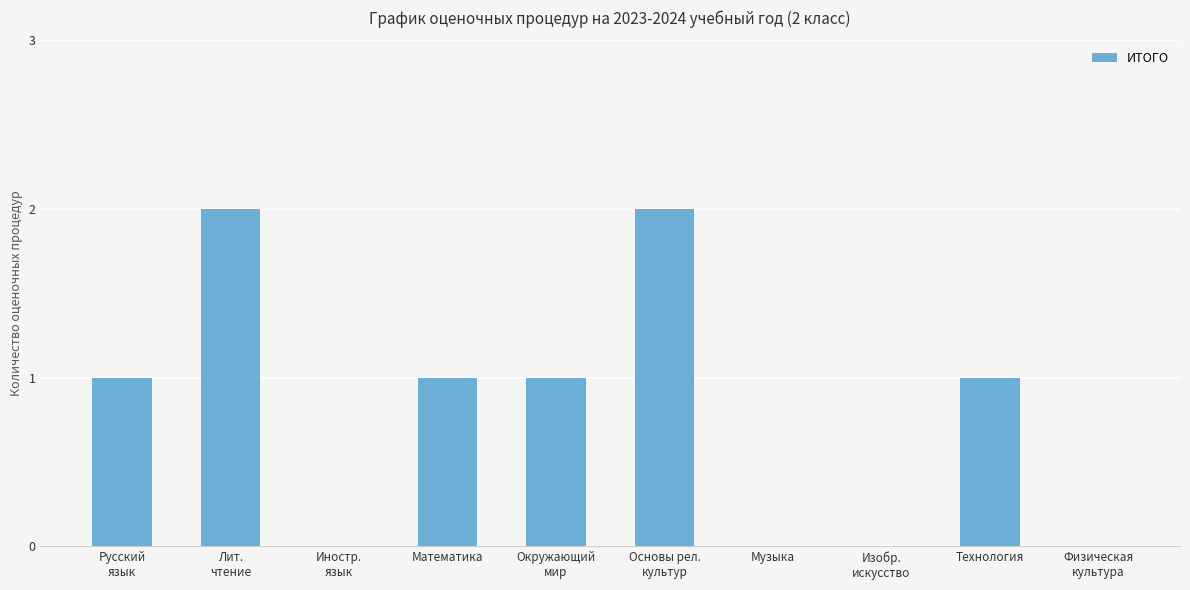

What is the ratio of the value at Математика to the value at Технология?

1.0